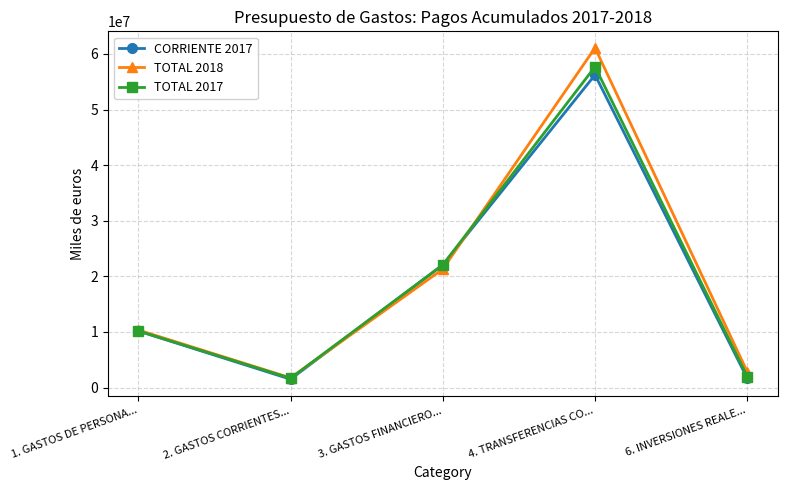

At which label does TOTAL 2018 reach its peak?

4. TRANSFERENCIAS CO...